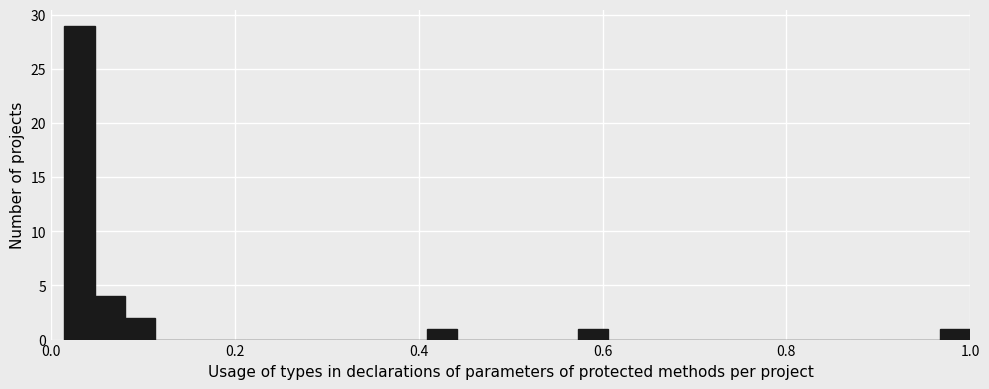

Read against the x-axis, roughly where is the centre of the tallest bar?

0.04